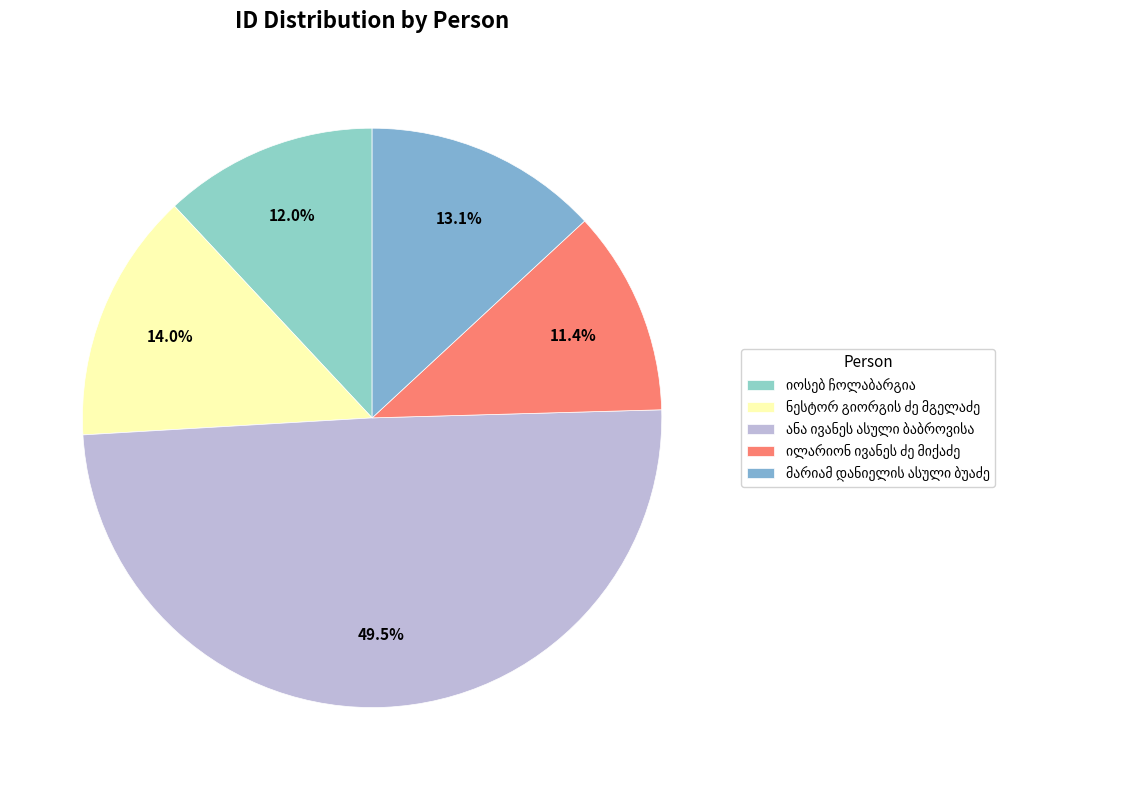

Count the number of slices in the pie.

5